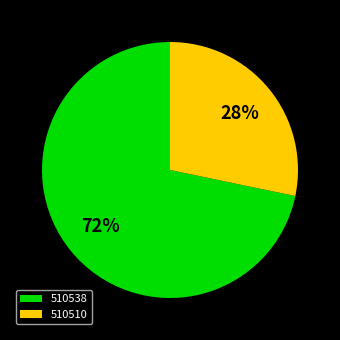

Combined, do 510510 and 510538 account for over 50%?

Yes